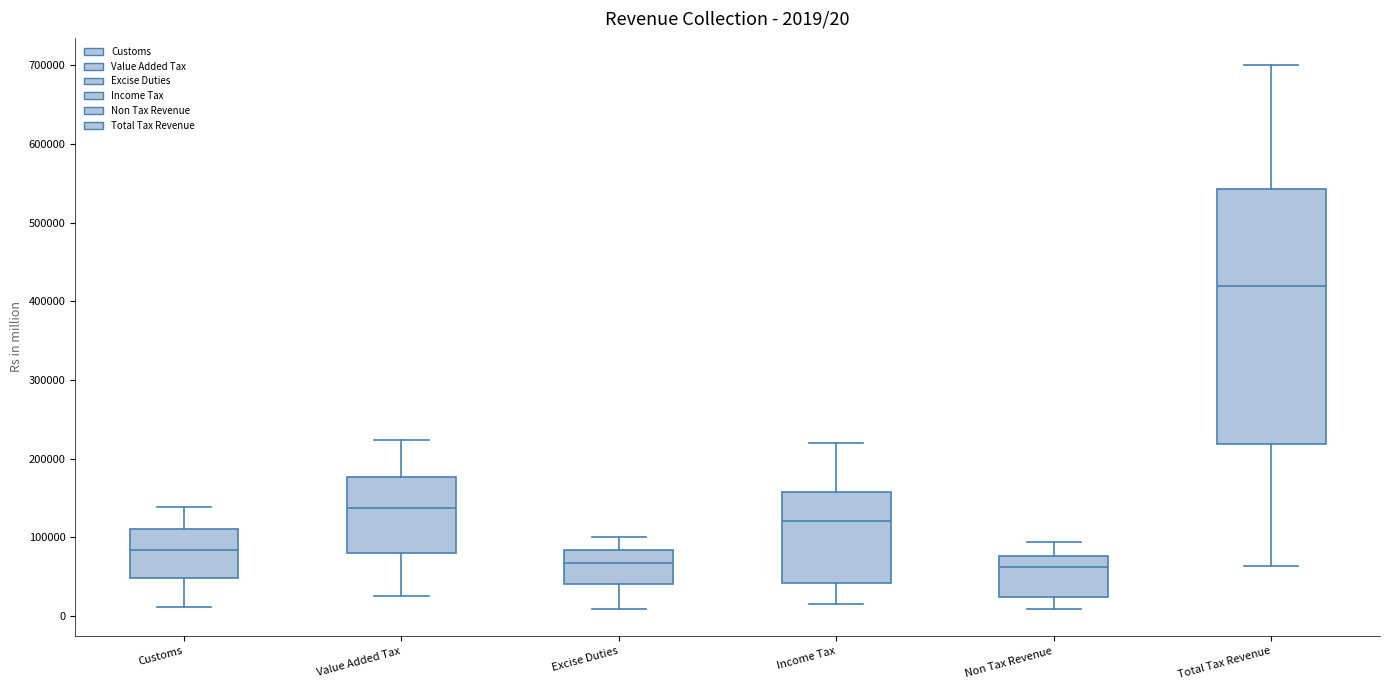

Which box's median line is the highest?

Total Tax Revenue